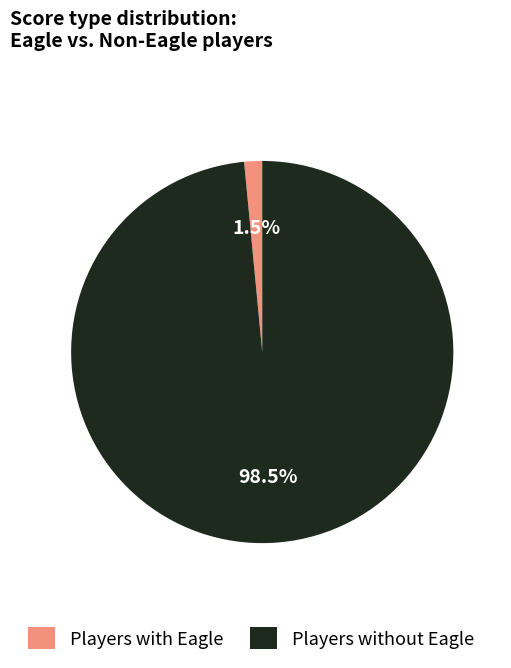

Does any single category account for the majority?

Yes